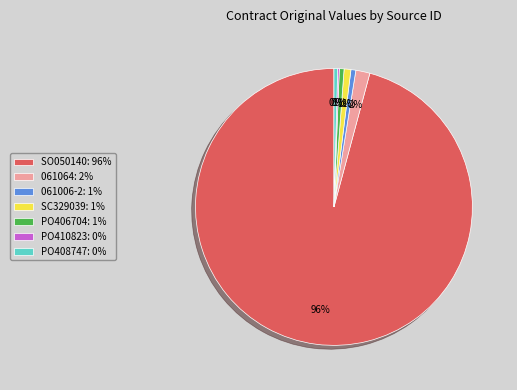

Combined, do SC329039: 1% and SO050140: 96% account for over 50%?

Yes